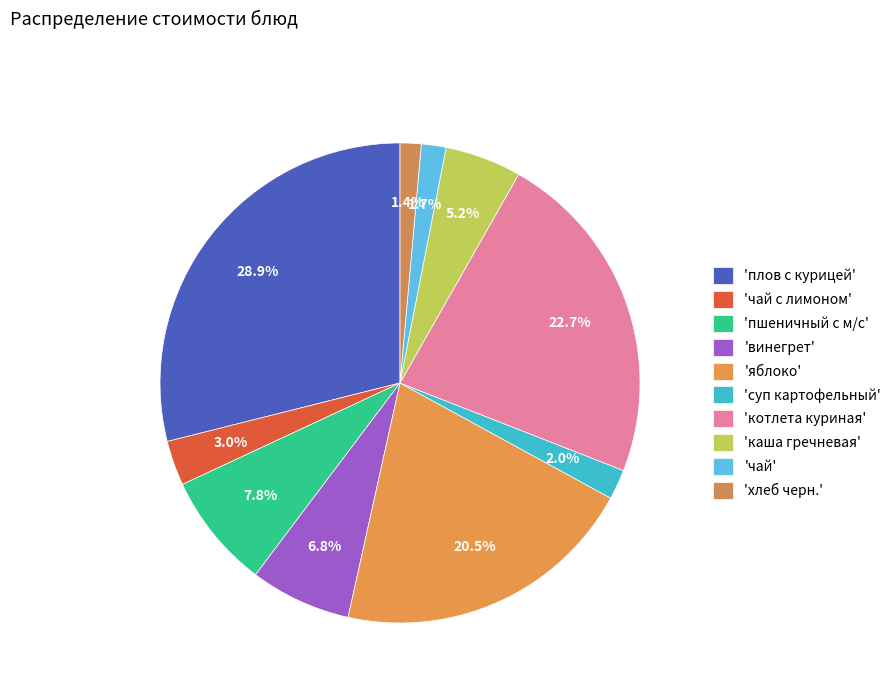

Count the number of slices in the pie.

10